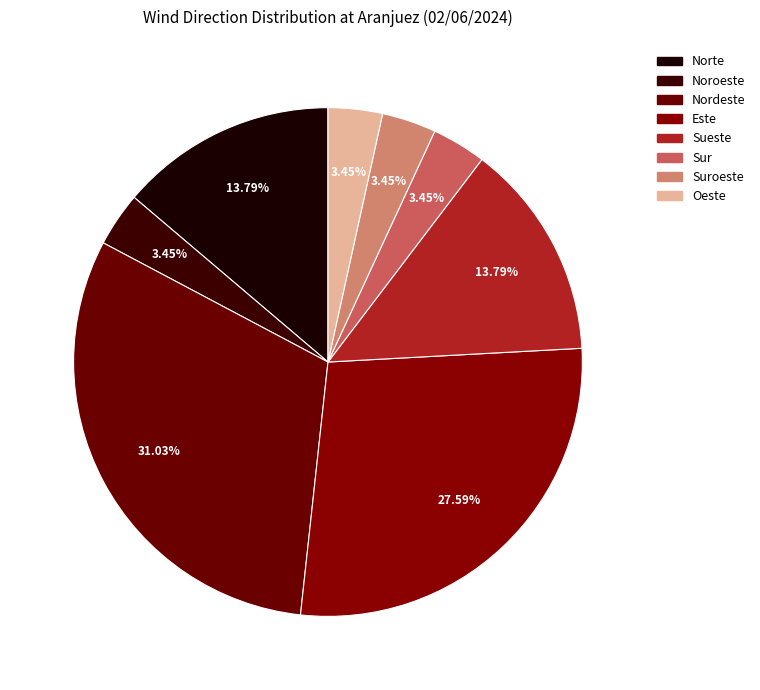

Is it true that Sueste is 28% of the pie?

False